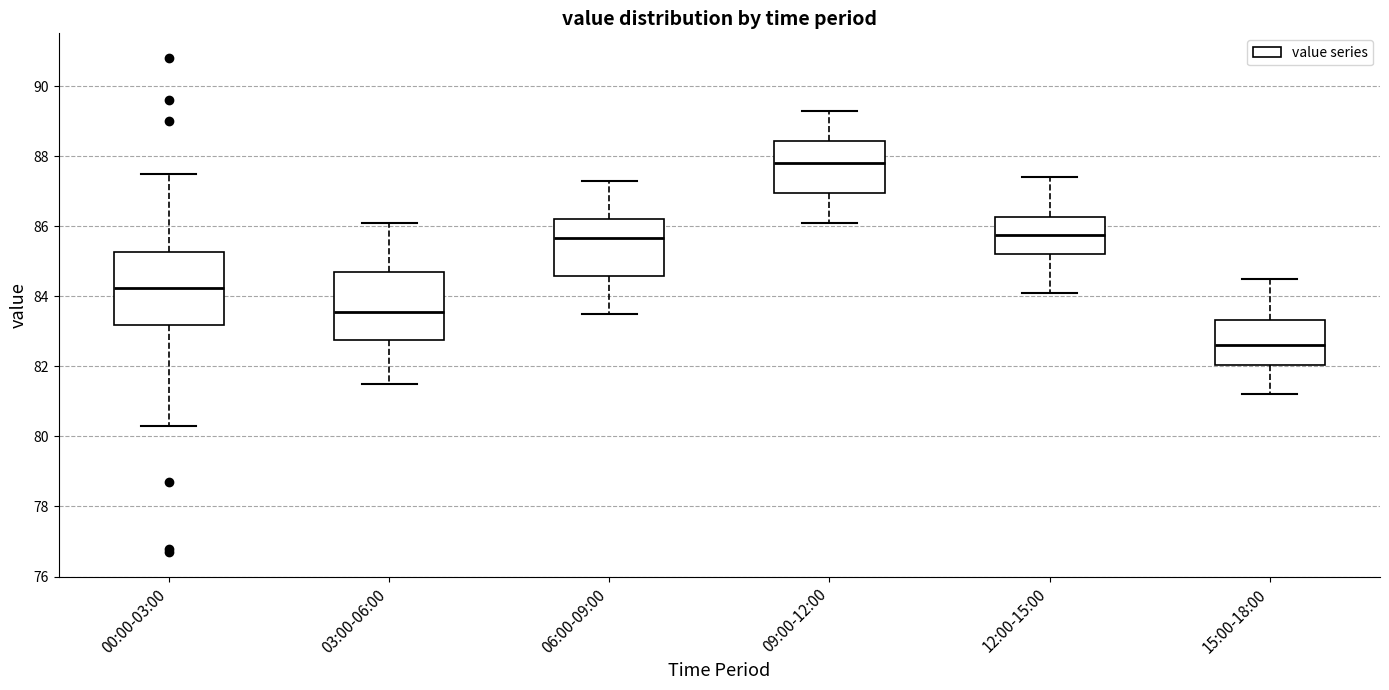

Reading left to right, transcribe this box plot: for each box, give where its median line is, the range the box spans, and where its two whiskers end, as read against the y-axis. The values are not printed on the chart, so give them approximately, as read against the axis.

00:00-03:00: median 84.2, box 83.2 to 85.2, whiskers 80.4 to 87.6
03:00-06:00: median 83.6, box 82.8 to 84.8, whiskers 81.6 to 86.2
06:00-09:00: median 85.6, box 84.6 to 86.2, whiskers 83.6 to 87.4
09:00-12:00: median 87.8, box 87.0 to 88.4, whiskers 86.2 to 89.4
12:00-15:00: median 85.8, box 85.2 to 86.2, whiskers 84.2 to 87.4
15:00-18:00: median 82.6, box 82.0 to 83.4, whiskers 81.2 to 84.6